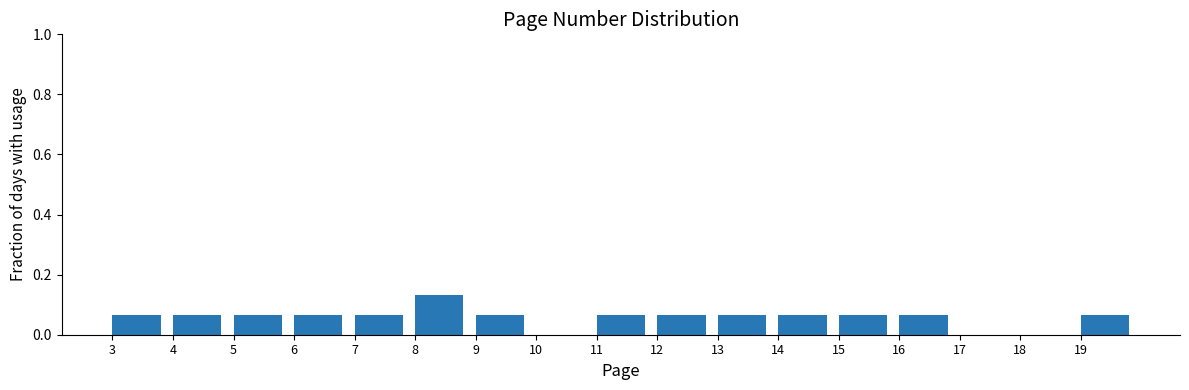

Reading left to right, list every bar in this chart as the range it spans on the x-axis followed by its height. The values are not printed on the chart, so give them approximately, as read against the axis.

3 to 4: 0.06
4 to 5: 0.06
5 to 6: 0.06
6 to 7: 0.06
7 to 8: 0.06
8 to 9: 0.14
9 to 10: 0.06
10 to 11: 0
11 to 12: 0.06
12 to 13: 0.06
13 to 14: 0.06
14 to 15: 0.06
15 to 16: 0.06
16 to 17: 0.06
17 to 18: 0
18 to 19: 0
19 to 20: 0.06